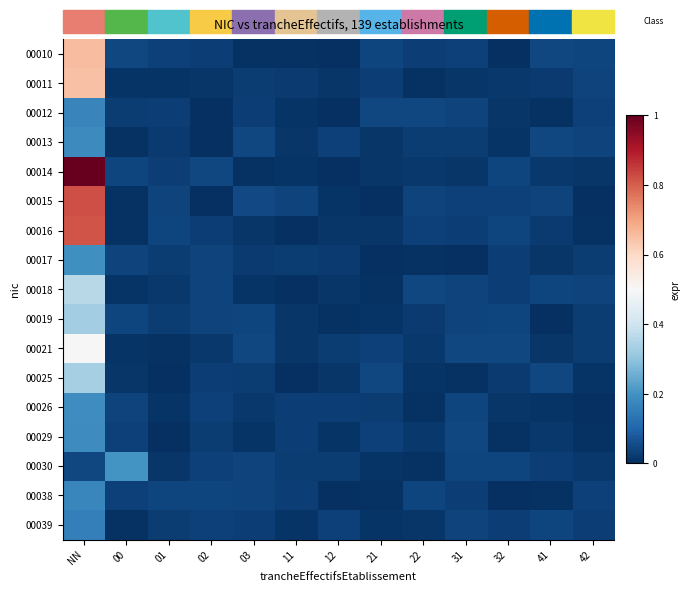

At which category is the sum across all series the highest?

NN